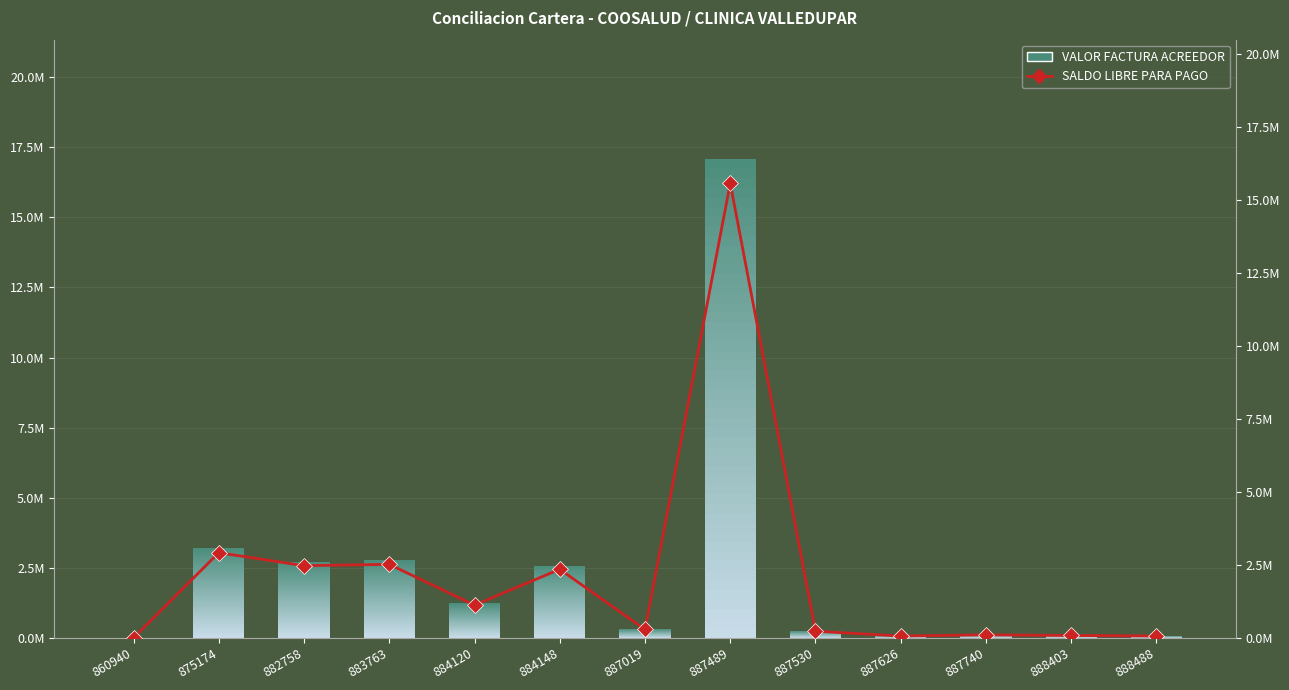

True or false: the data shows 254979 at 887530.

True